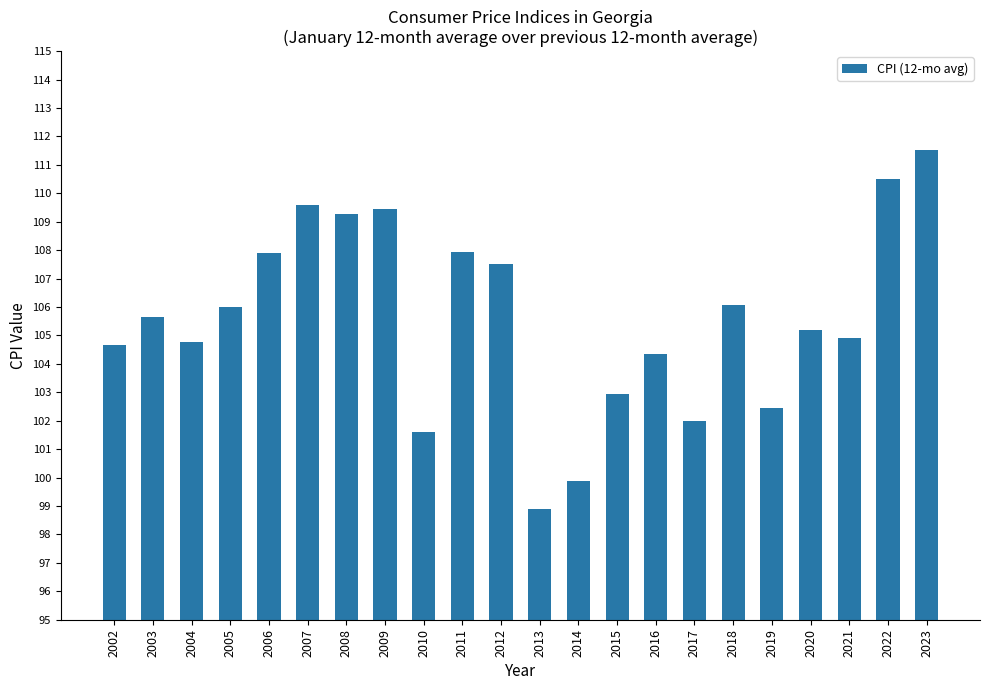

The value at 2016 is 151.9. True or false?

False